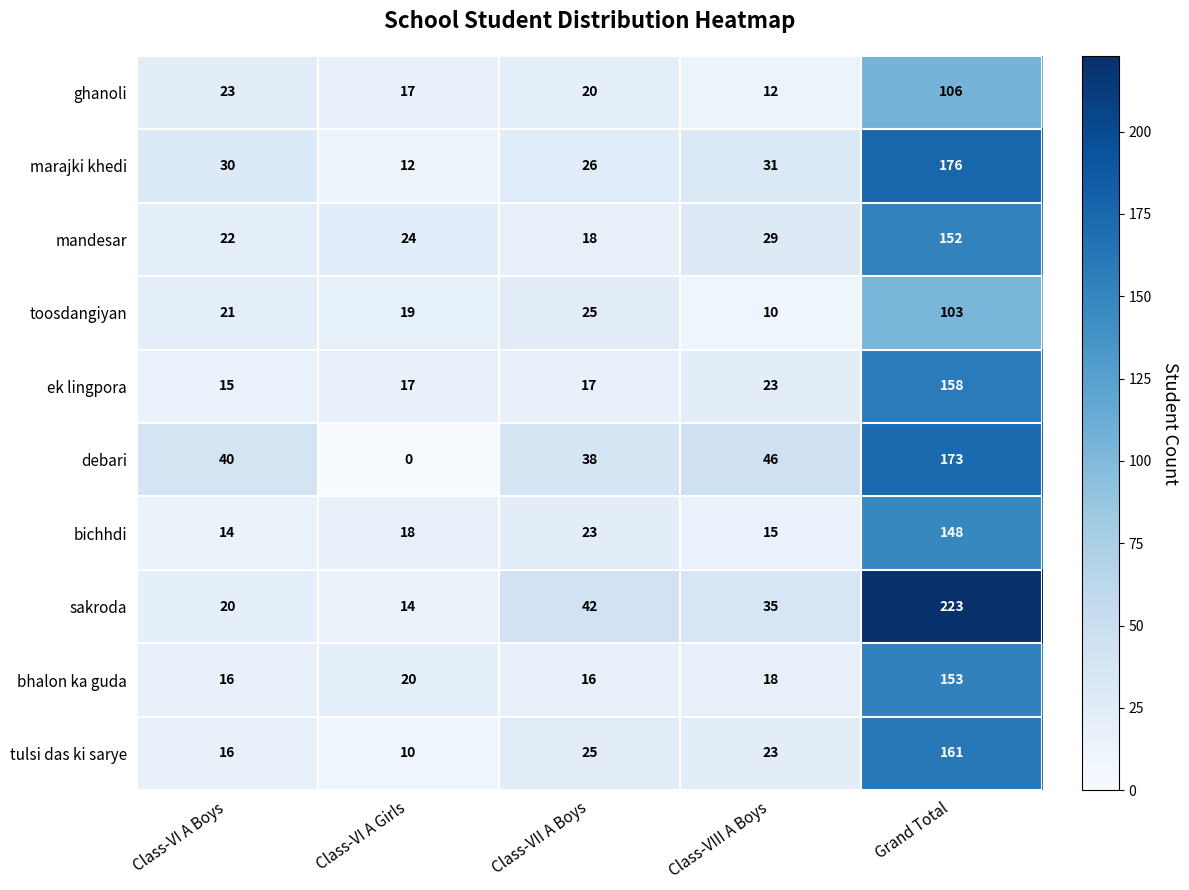

List the labels in order of bichhdi value, smallest first.

Class-VI A Boys, Class-VIII A Boys, Class-VI A Girls, Class-VII A Boys, Grand Total